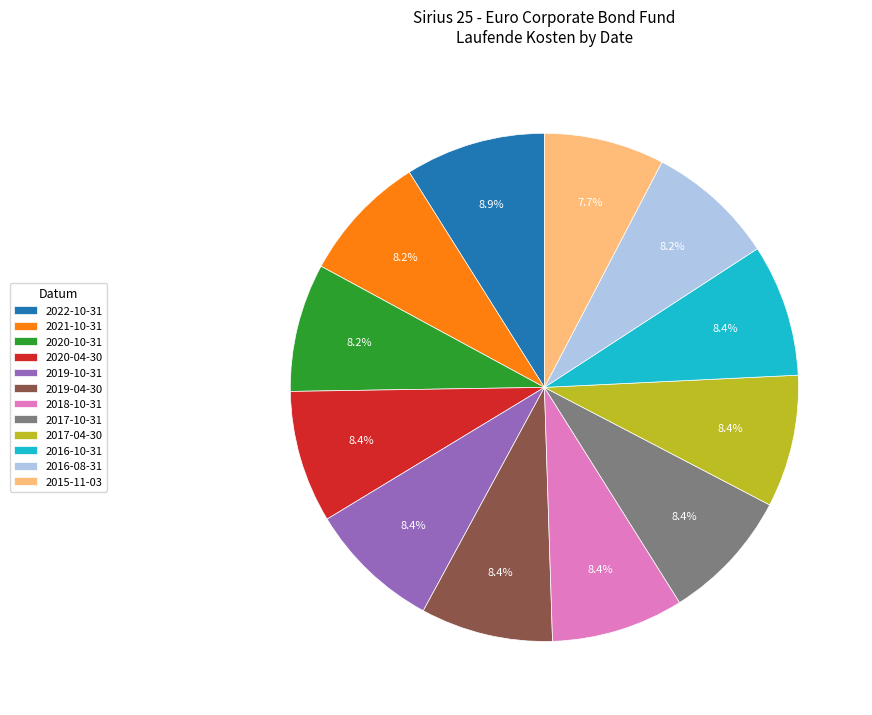

Is it true that 2016-10-31 is 8% of the pie?

True